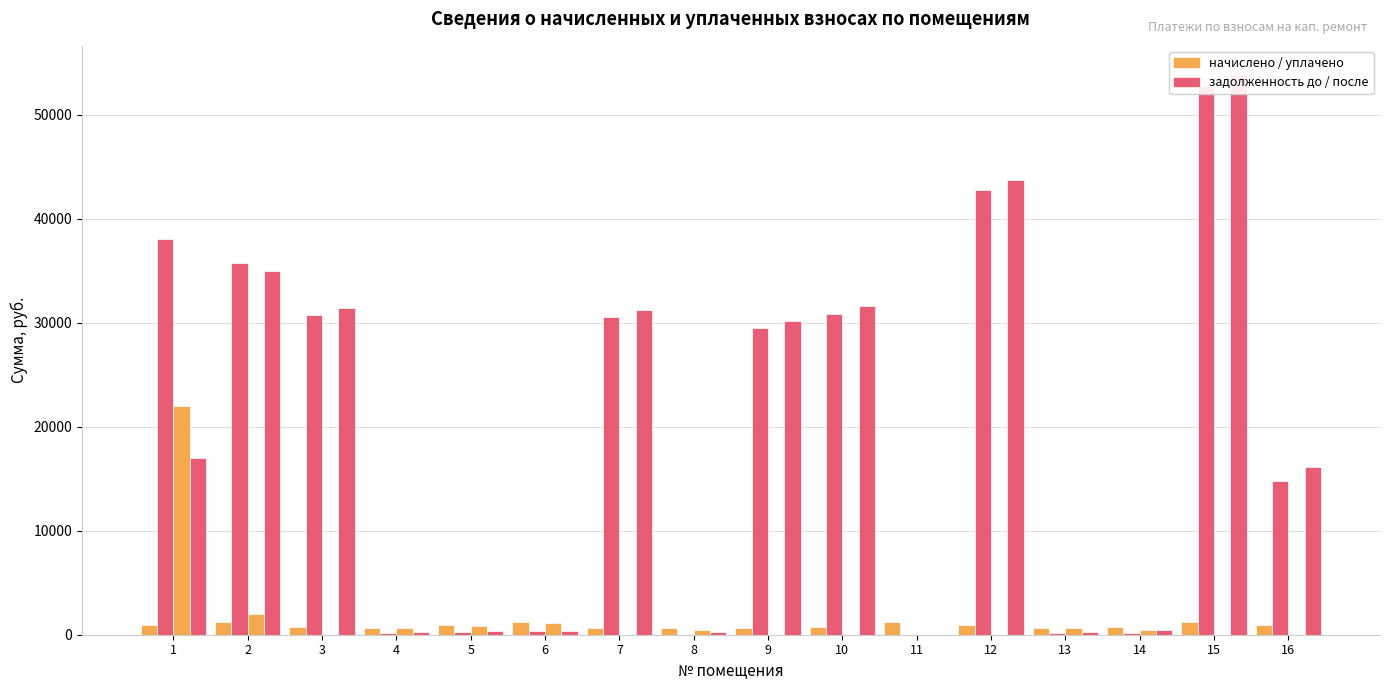

At which label does задолженность (до) first exceed 29500?

1